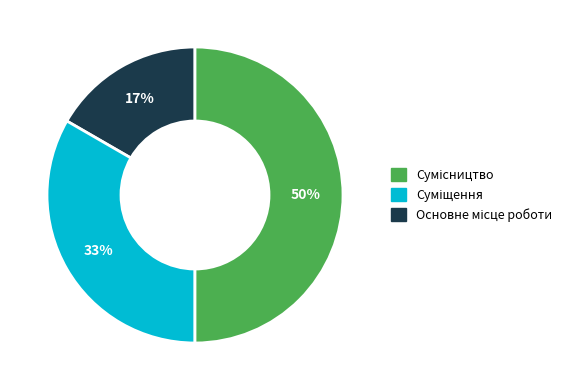

How many segments does this pie chart have?

3